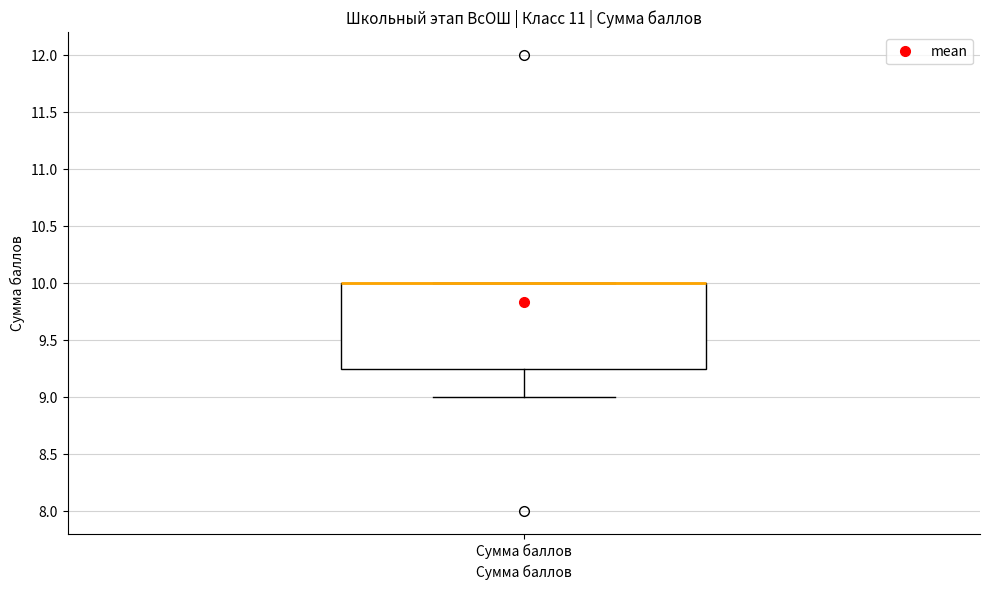

Transcribe this box plot: give where the median line is, the range the box spans, and where the two whiskers end, as read against the y-axis. The values are not printed on the chart, so give them approximately, as read against the axis.

median 10.00 (drawn on the box's upper edge), box 9.25 to 10.00, whiskers 9.00 to 10.00